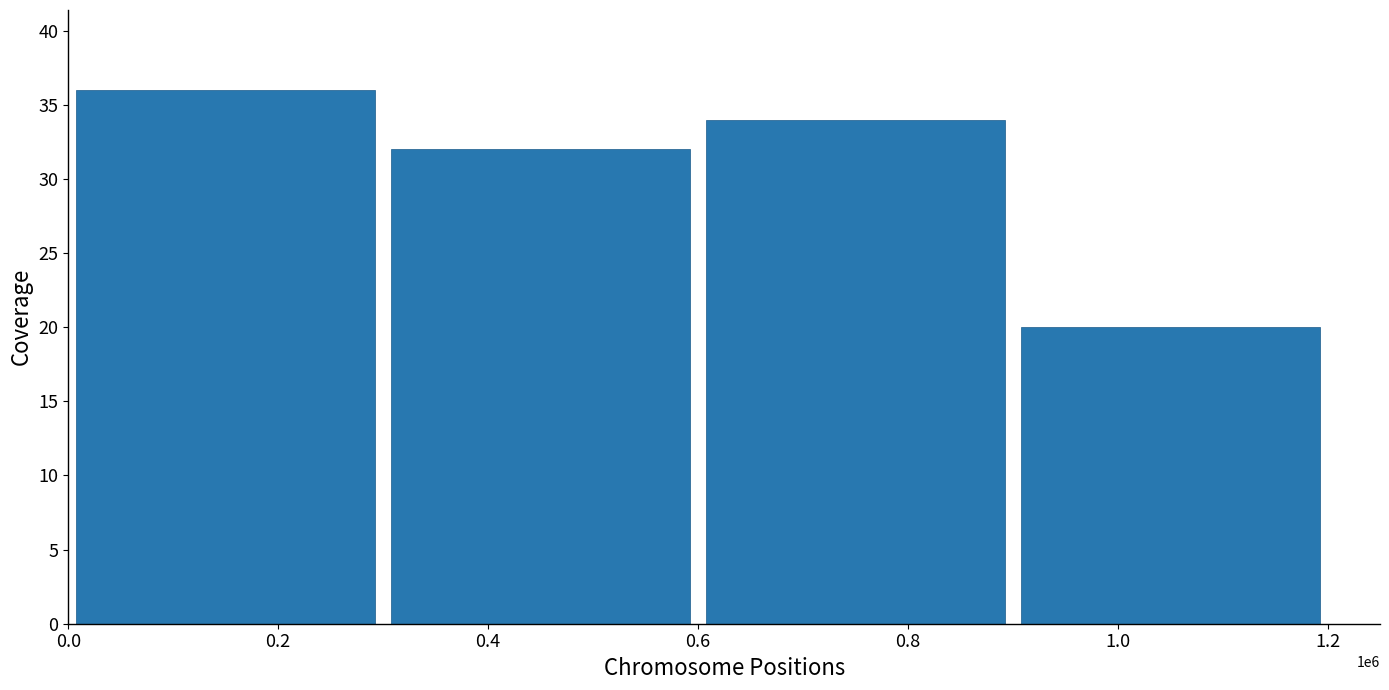

Reading left to right, transcribe all the data shown in this chart.

0.2=36	0.4=32	0.8=34	1.0=20